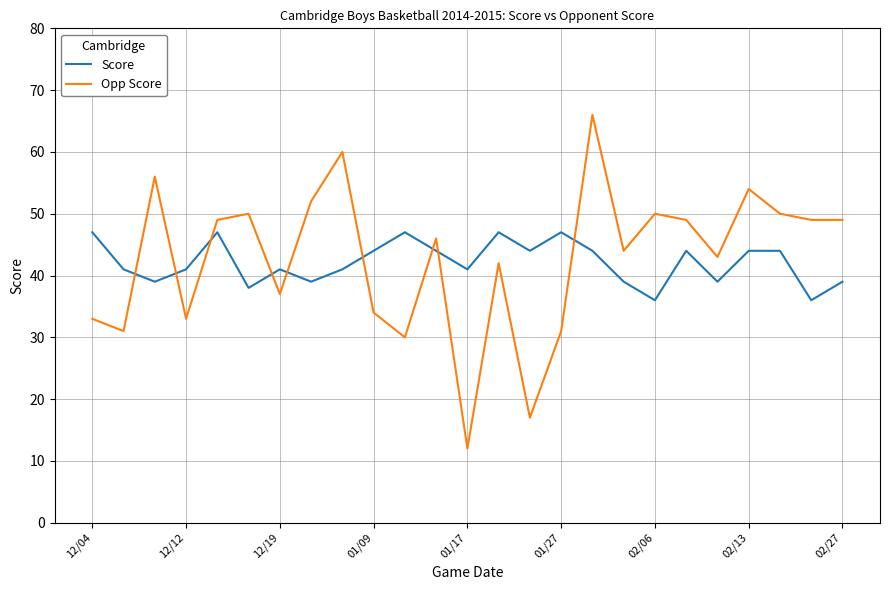

List the series in order of their peak value, lowest first.

Score, Opp Score